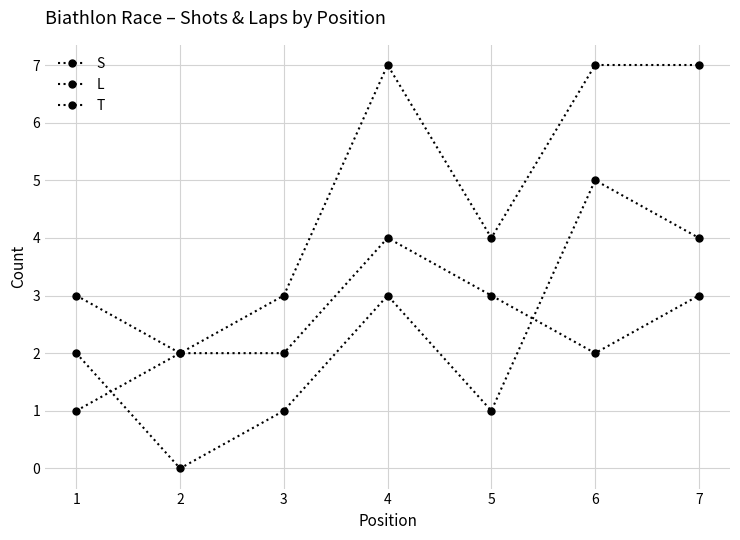

How many distinct data groups are displayed?

3